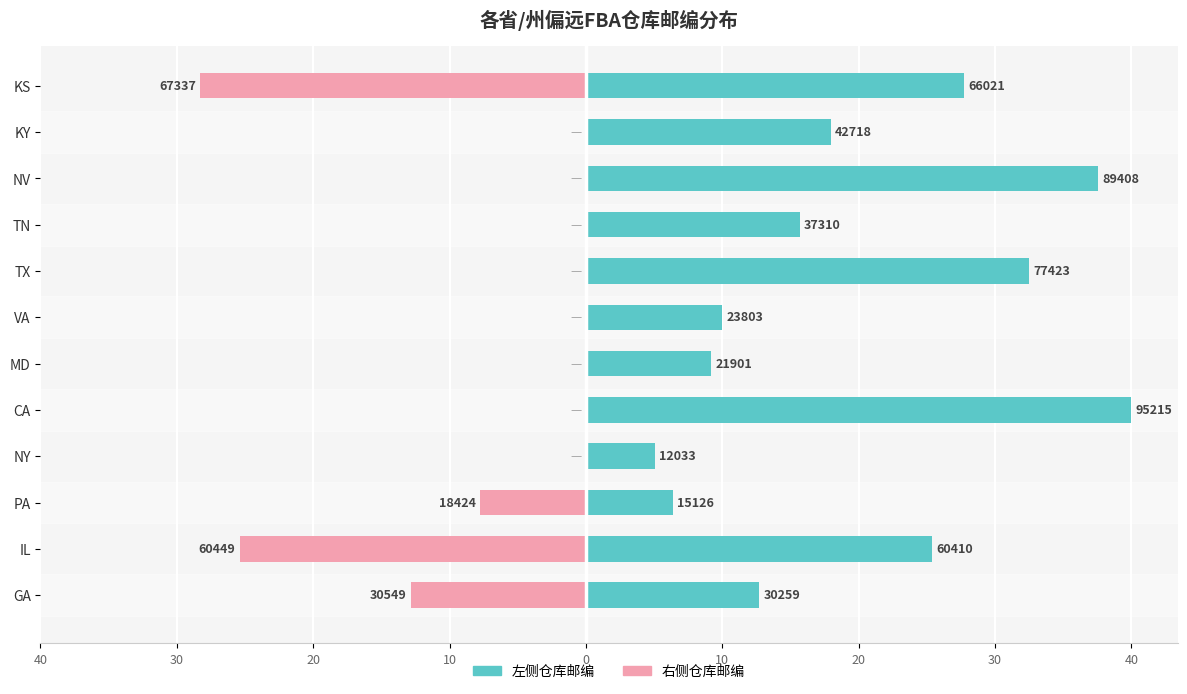

Reading left to right, what are all the values shown in this chart?

左侧仓库邮编: 12.7	25.4	6.4	5.1	40.0	9.2	10.0	32.5	15.7	37.6	17.9	27.7
右侧仓库邮编: -12.8	-25.4	-7.7	0.0	0.0	0.0	0.0	0.0	0.0	0.0	0.0	-28.3